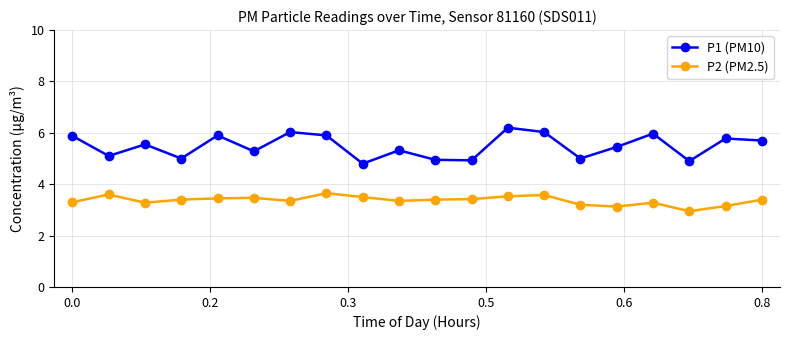

At how many categories does at least one series exceed 3?

20